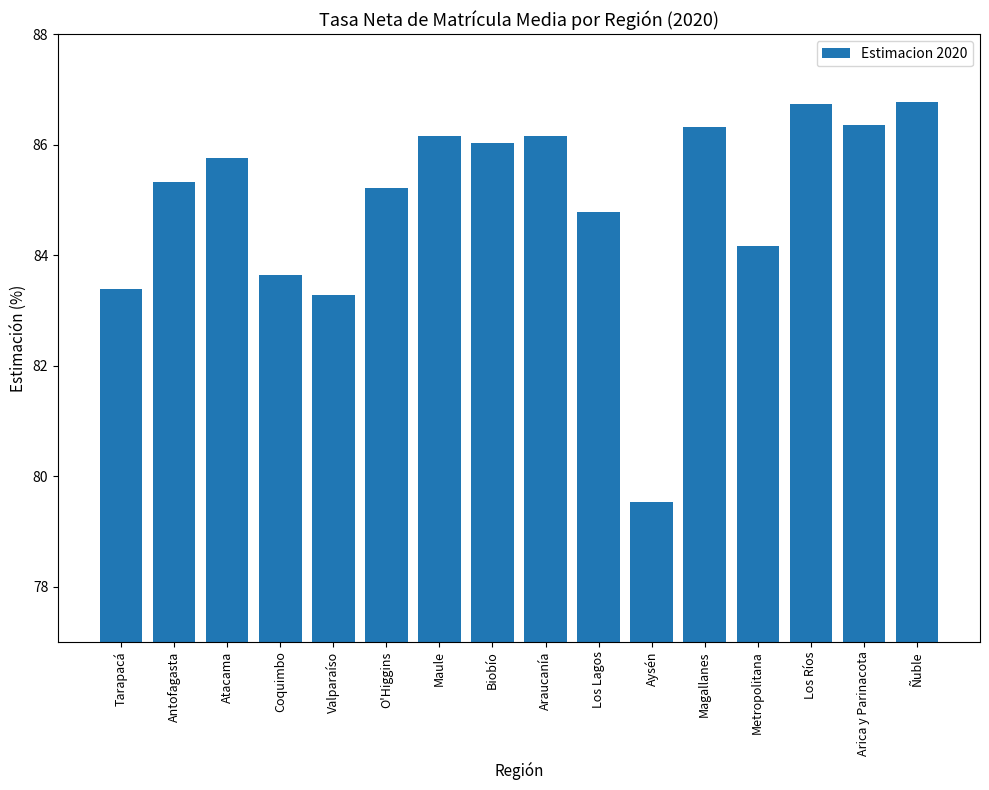

How many categories are shown in the chart?

16